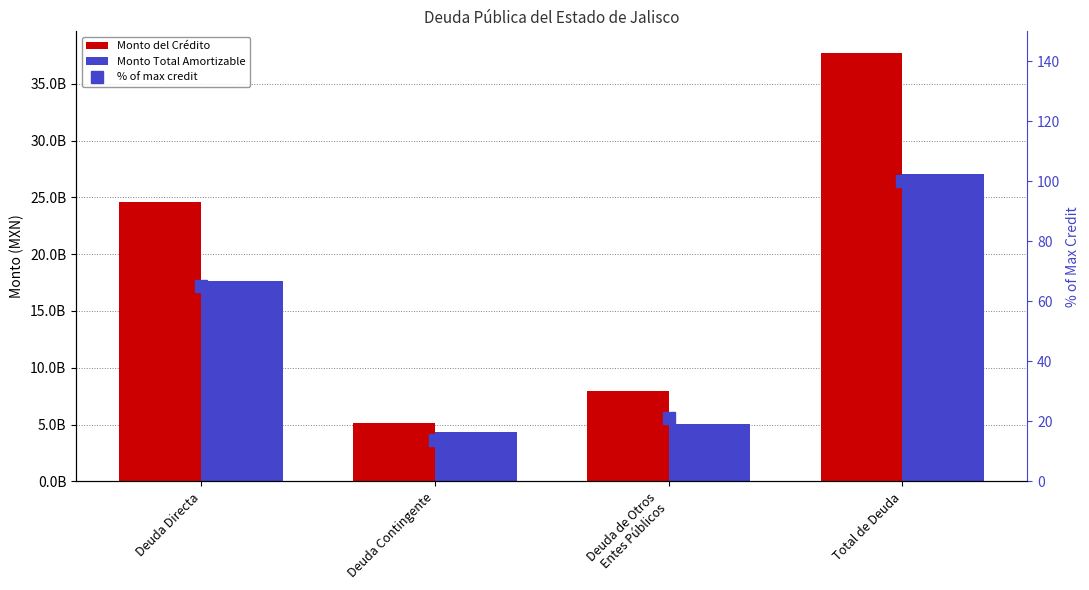

What is the sum of the % of max credit values at Deuda Directa and Deuda de Otros
Entes Públicos?

86.3